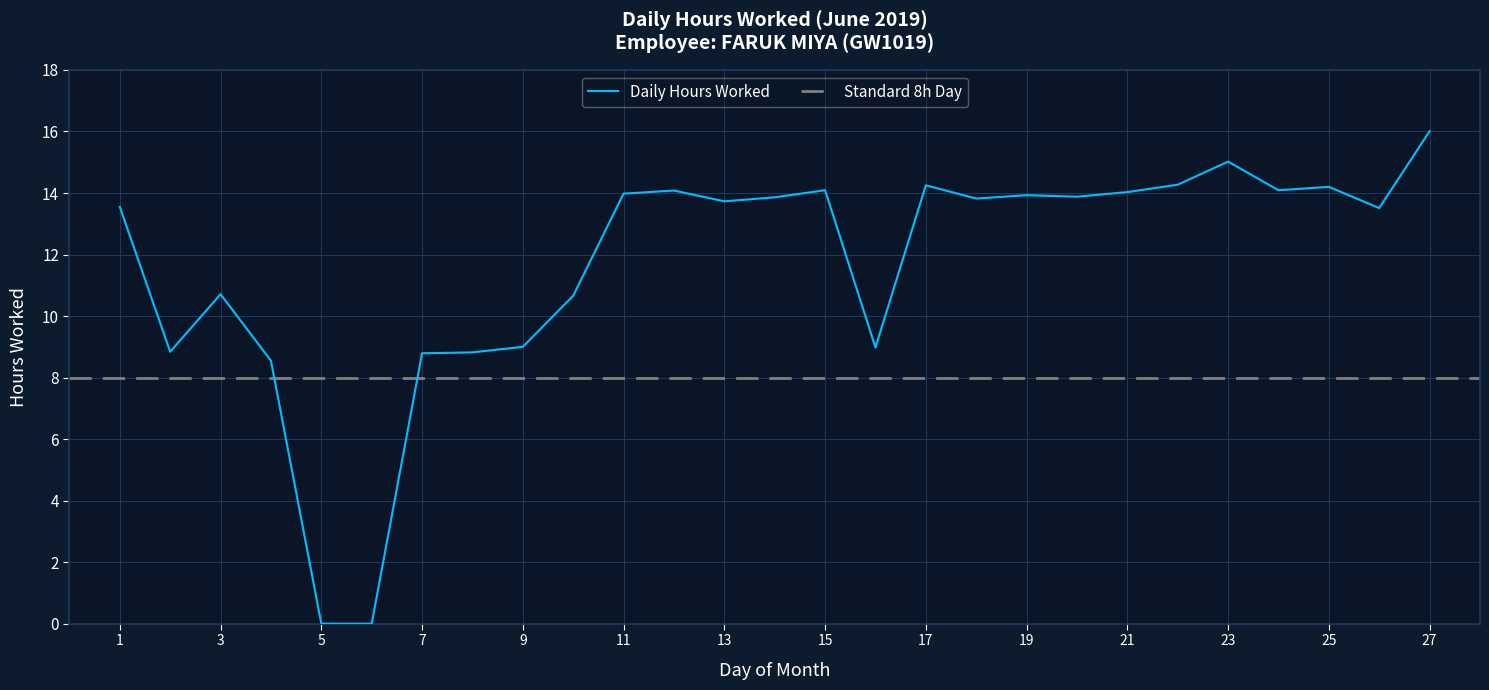

What is the sum of the values at 14 and 26?

27.4